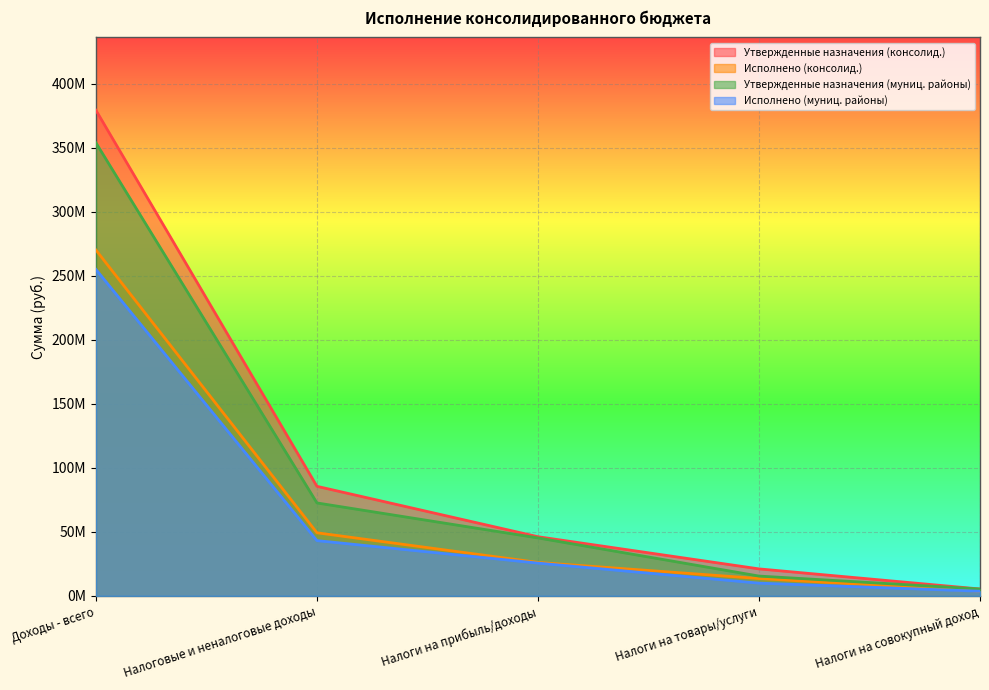

At which category is the sum across all series the highest?

Доходы - всего